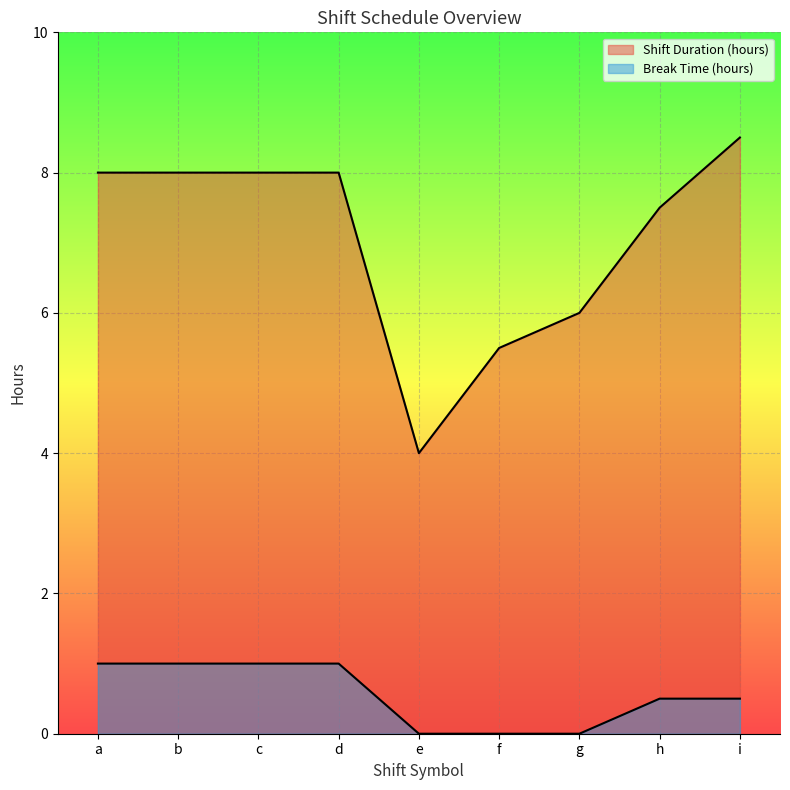

True or false: Break Time (hours) and Shift Duration (hours) intersect in this chart.

False